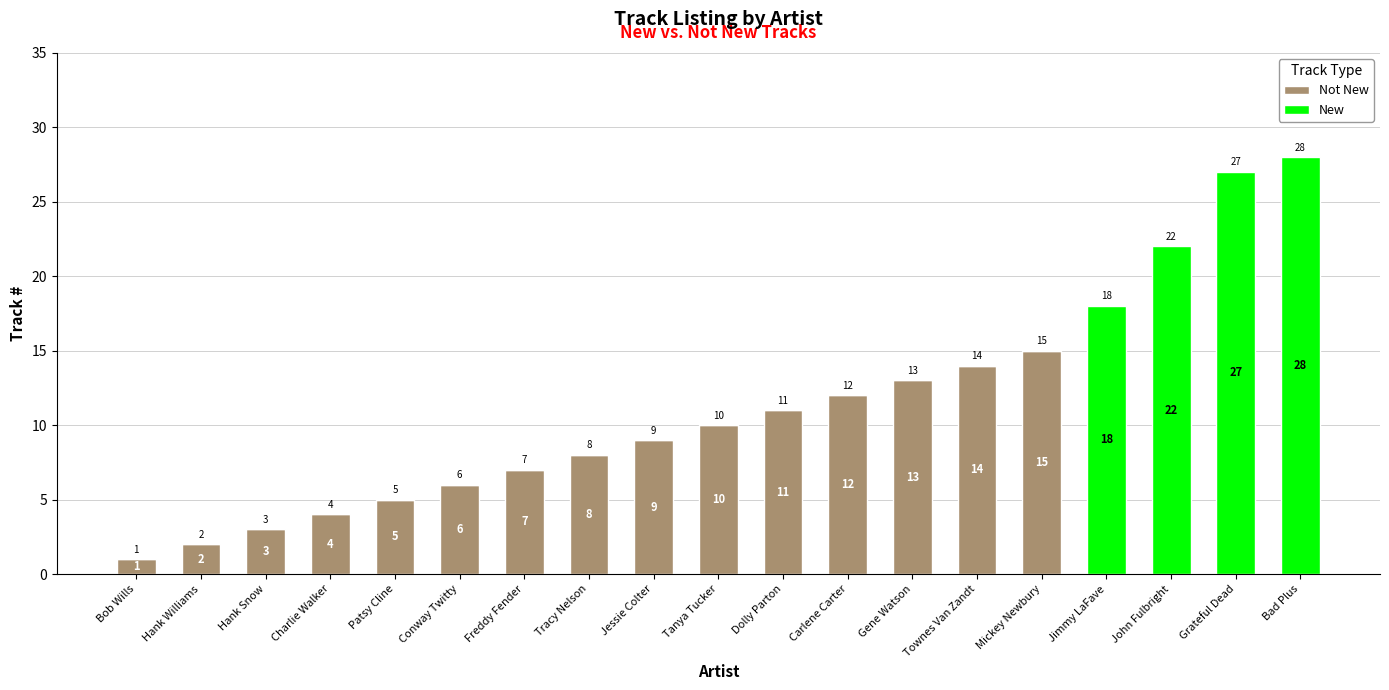

What is the total value across all series at Tracy Nelson?

8